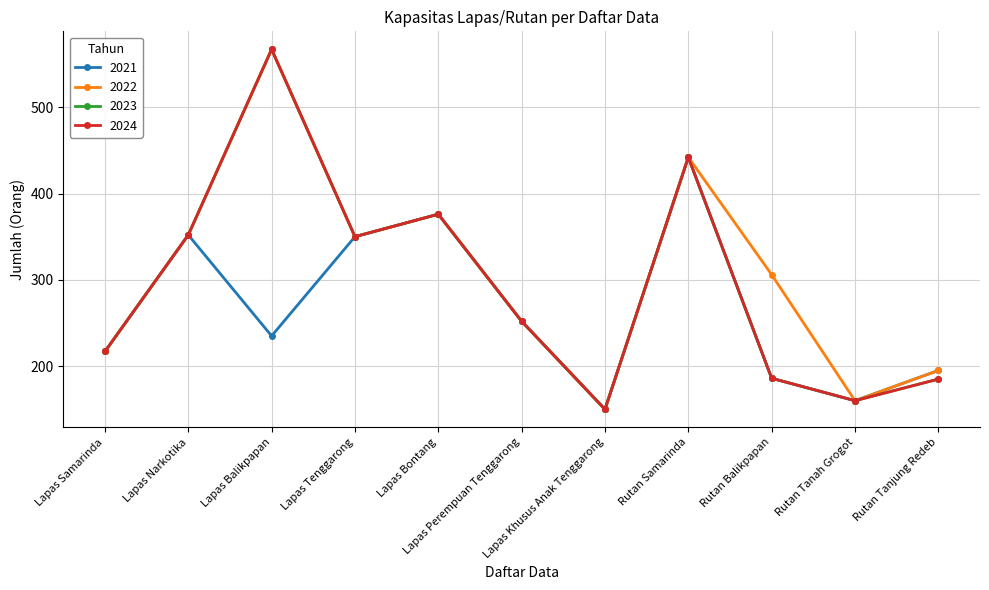

Is it true that 2023 equals 41 at Rutan Tanah Grogot?

False